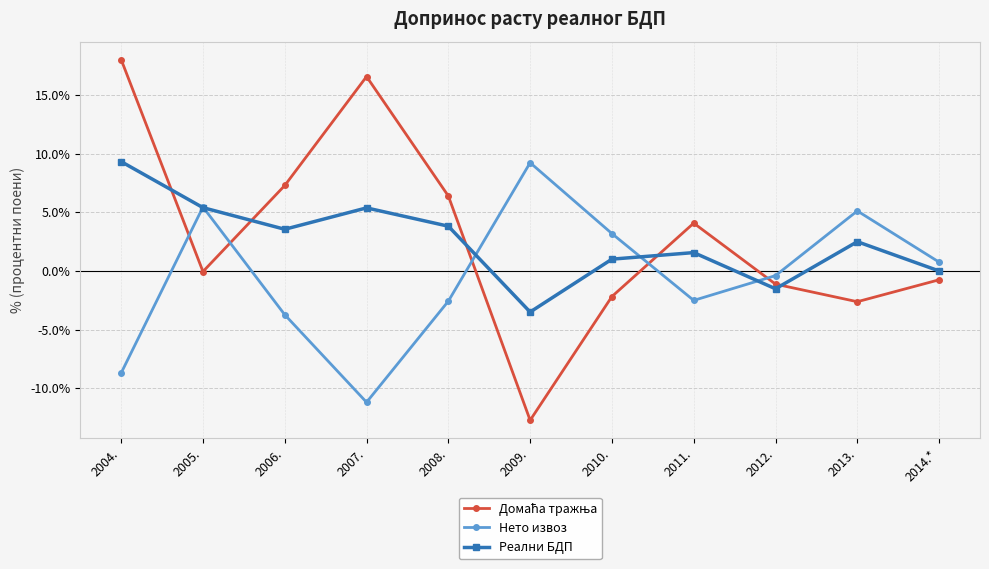

What is the total value across all series at 2009.?

-7.0